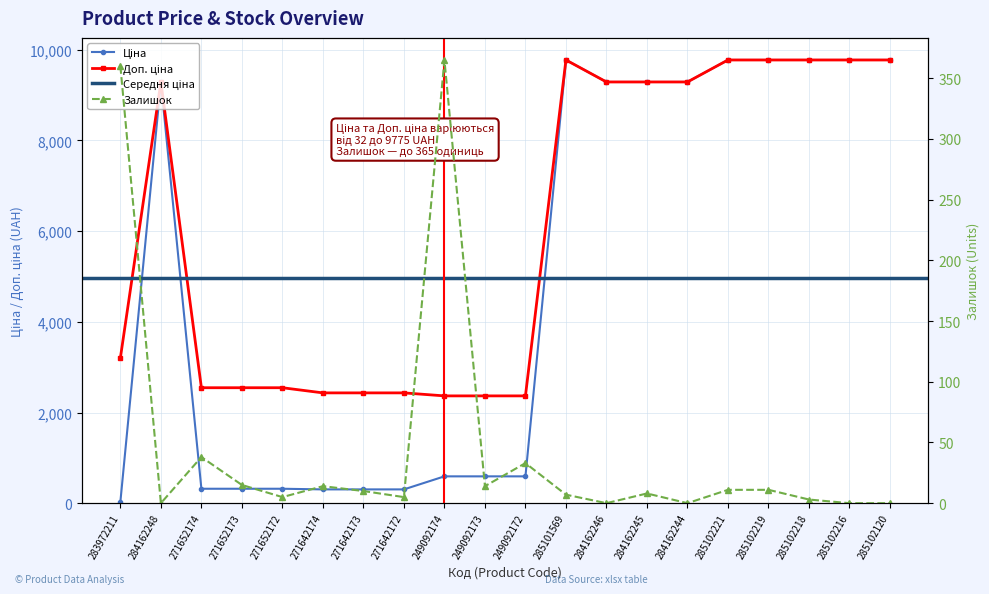

The Залишок series shows 138.1 at 284162248. True or false?

False